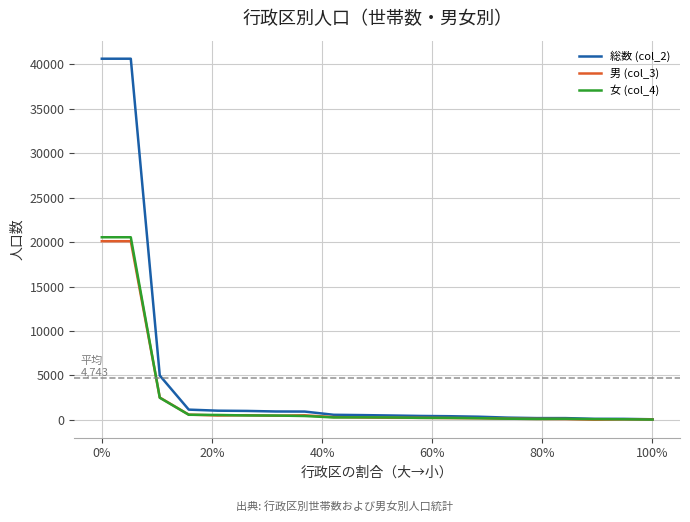

What is the maximum value shown in the chart?

40642